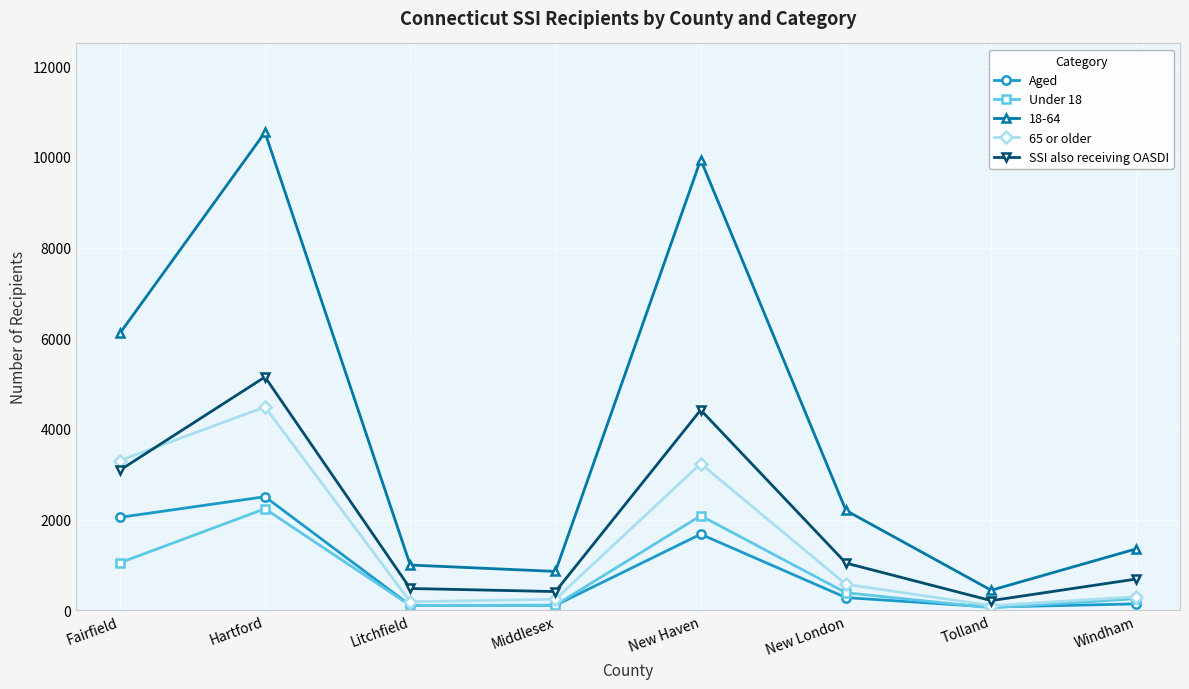

What is the highest value of the SSI also receiving OASDI series?

5145